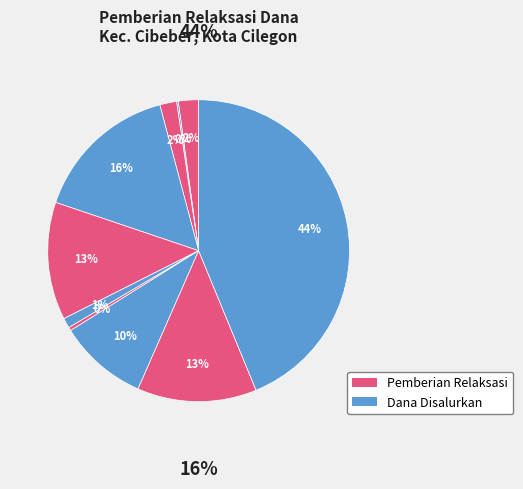

Is there any slice that represents more than half of the pie?

No